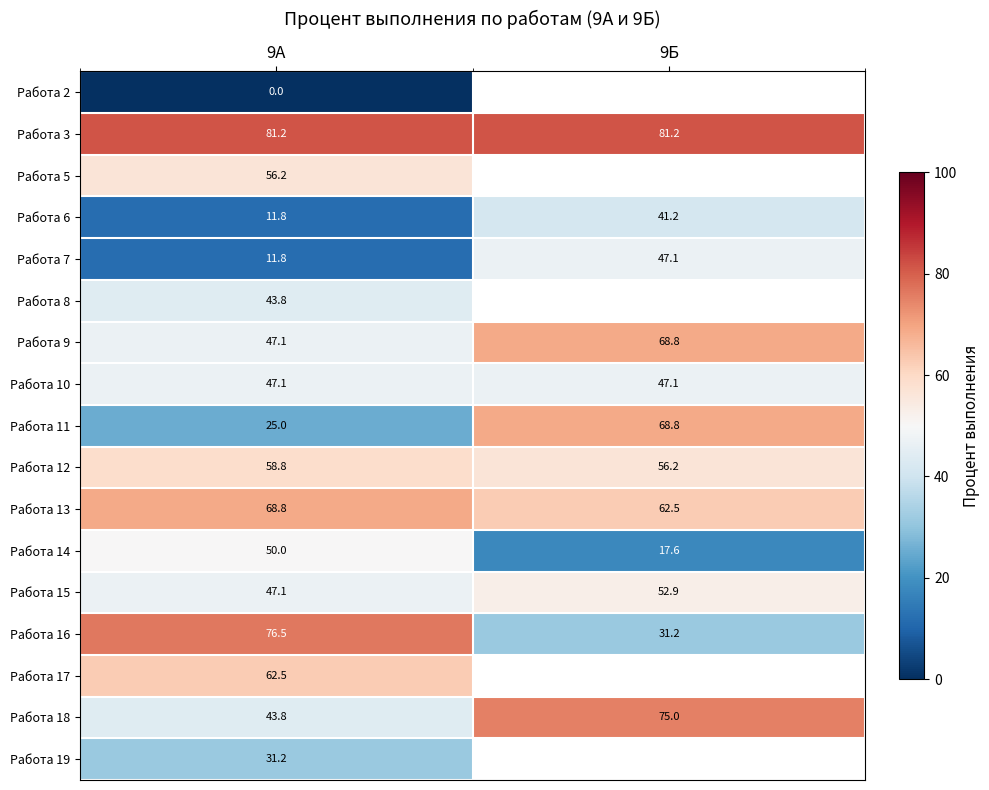

How many categories are shown in the chart?

2